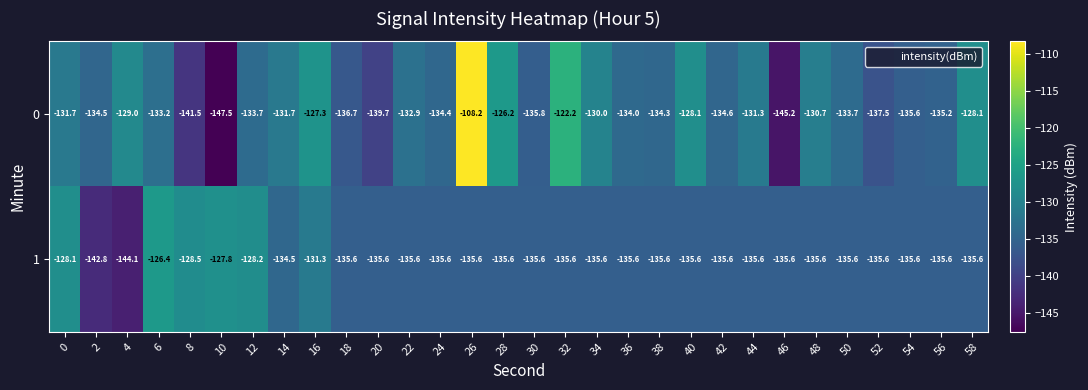

At which label is 1 closest to -135?

14